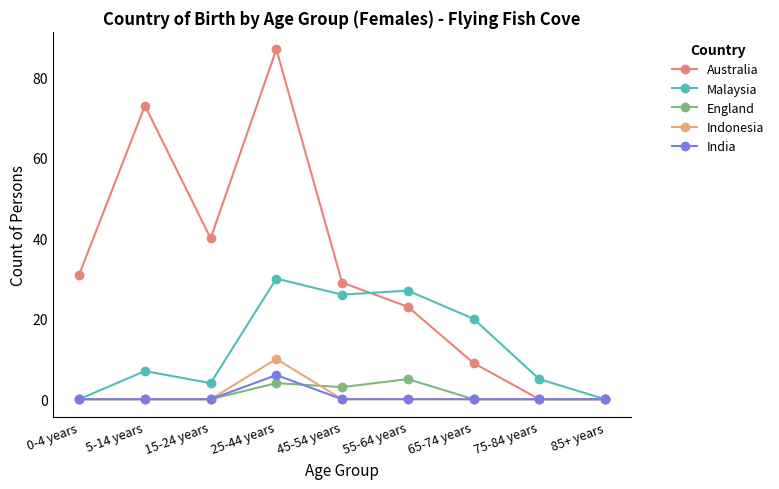

Count the number of categories in the chart.

9